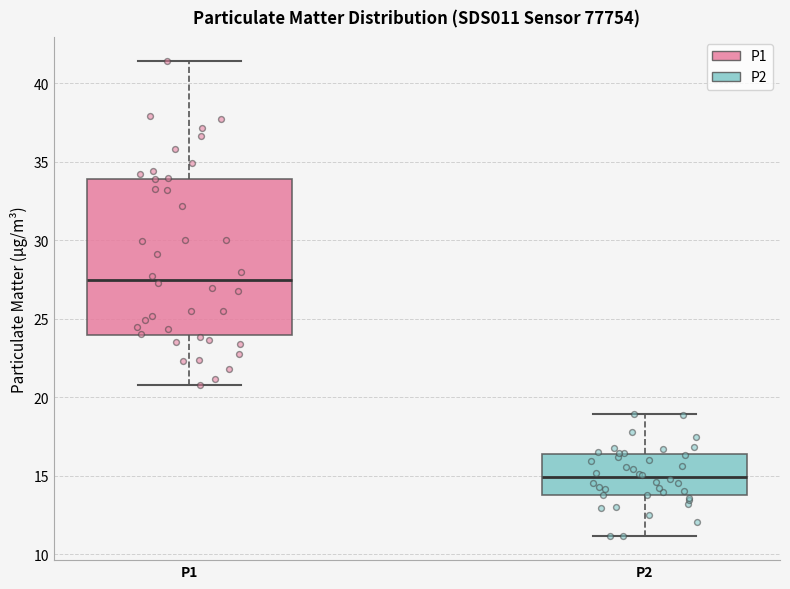

Where does the lower whisker of the box for P2 end on the y-axis? The values are not printed on the chart, so give them approximately, as read against the axis.

11.0